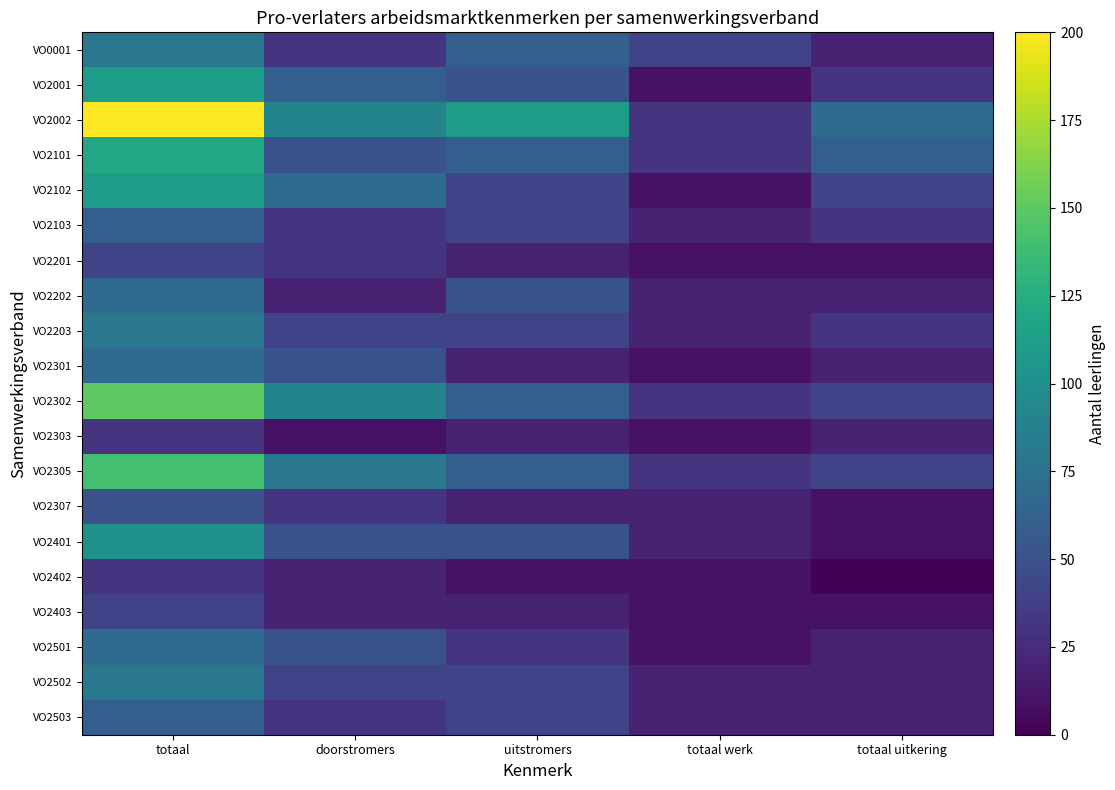

At how many categories does at least one series exceed 196?

1